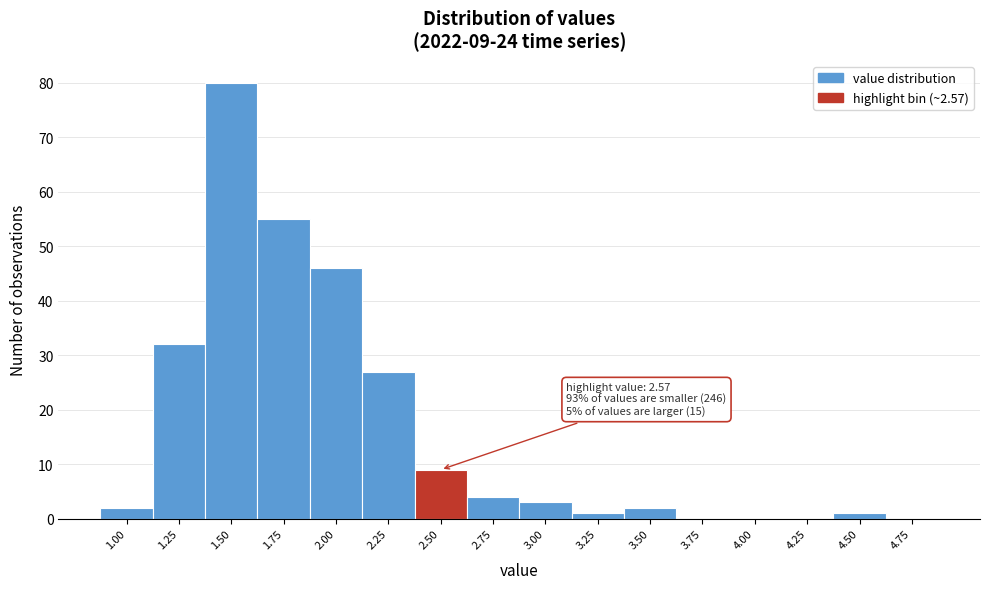

Reading left to right, what are all the values shown in this chart?

1.00=2	1.25=32	1.50=80	1.75=55	2.00=46	2.25=27	2.50=9	2.75=4	3.00=3	3.25=1	3.50=2	3.75=0	4.00=0	4.25=0	4.50=1	4.75=0